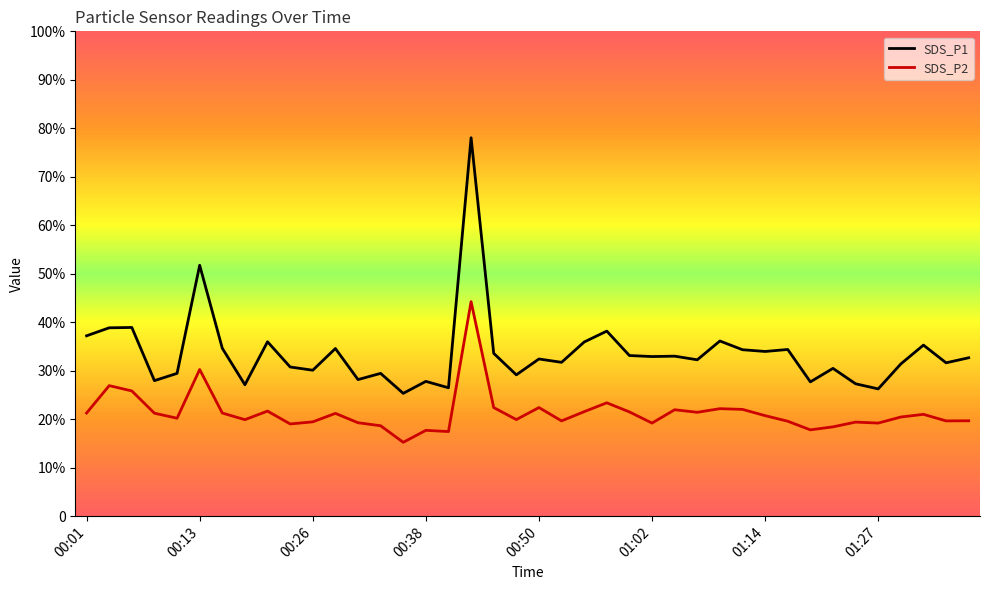

Does the chart have visible grid lines?

No